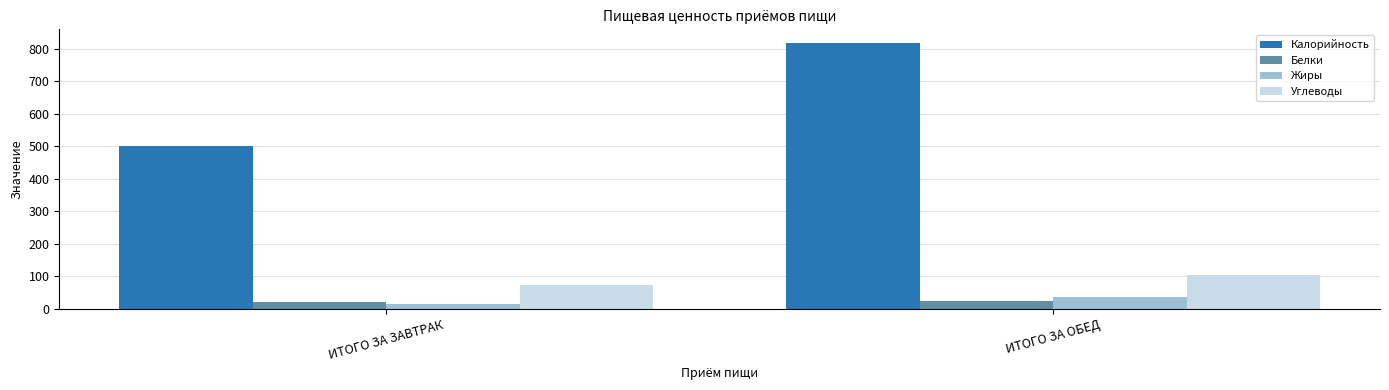

Which series has the largest total across all categories?

Калорийность